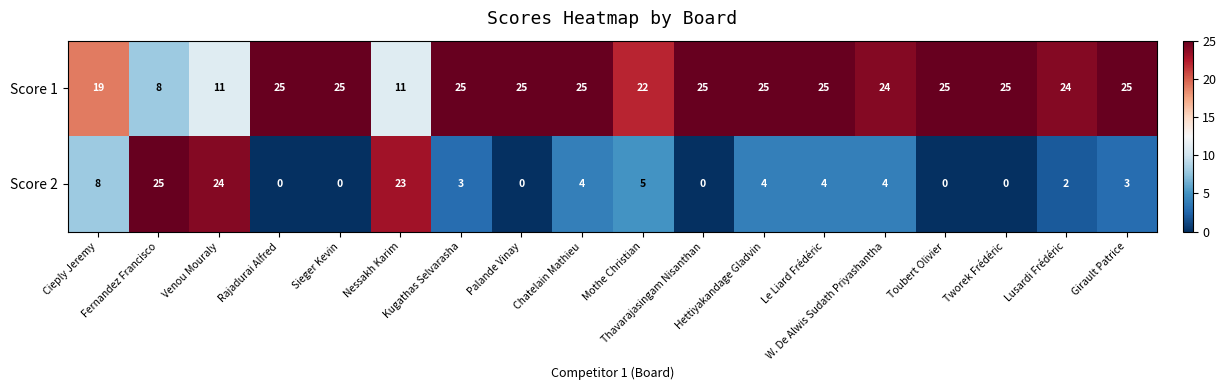

What is the difference between the maximum and minimum values in the Score 2 series?

25